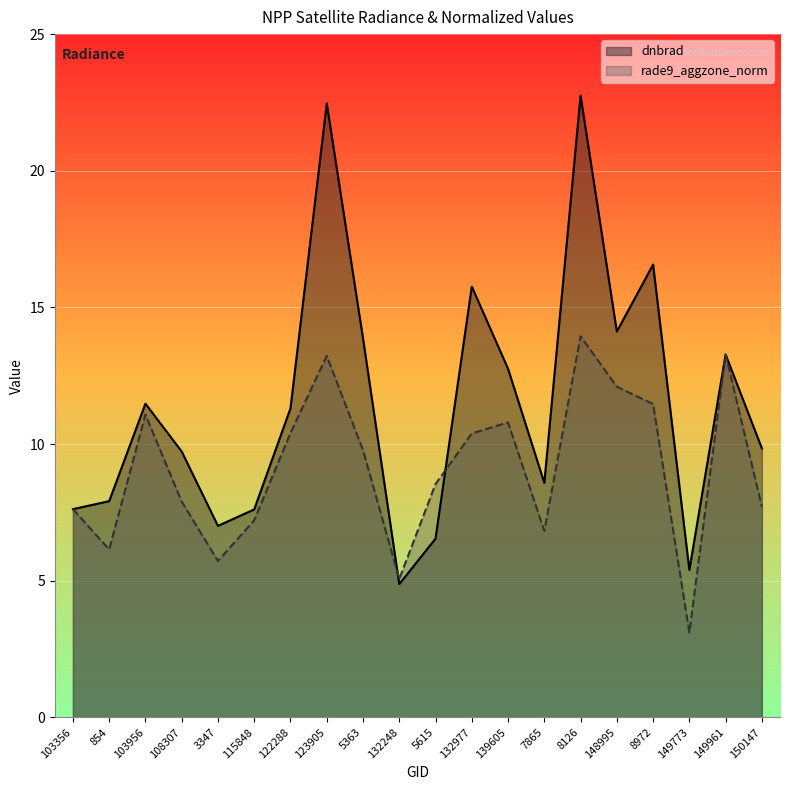

At which category is the sum across all series the highest?

8126